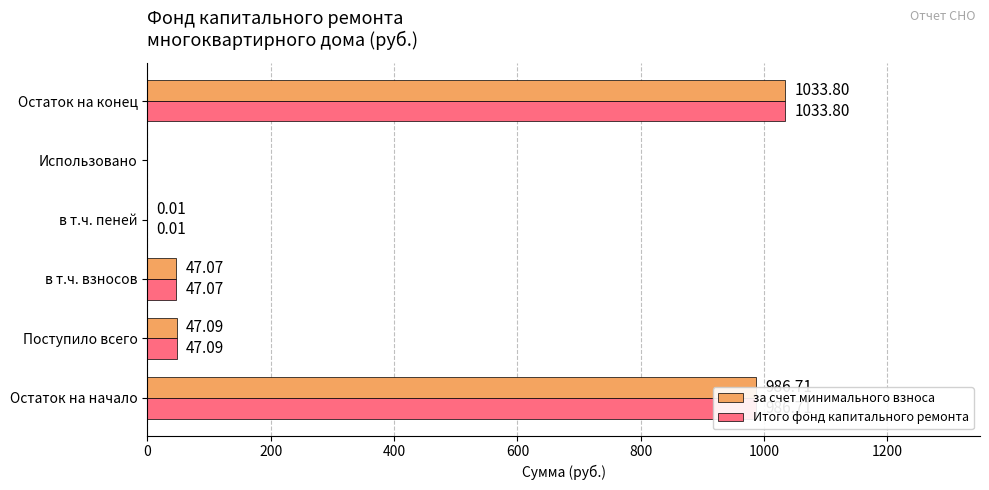

Where is за счет минимального взноса nearest to the value 516?

Поступило всего